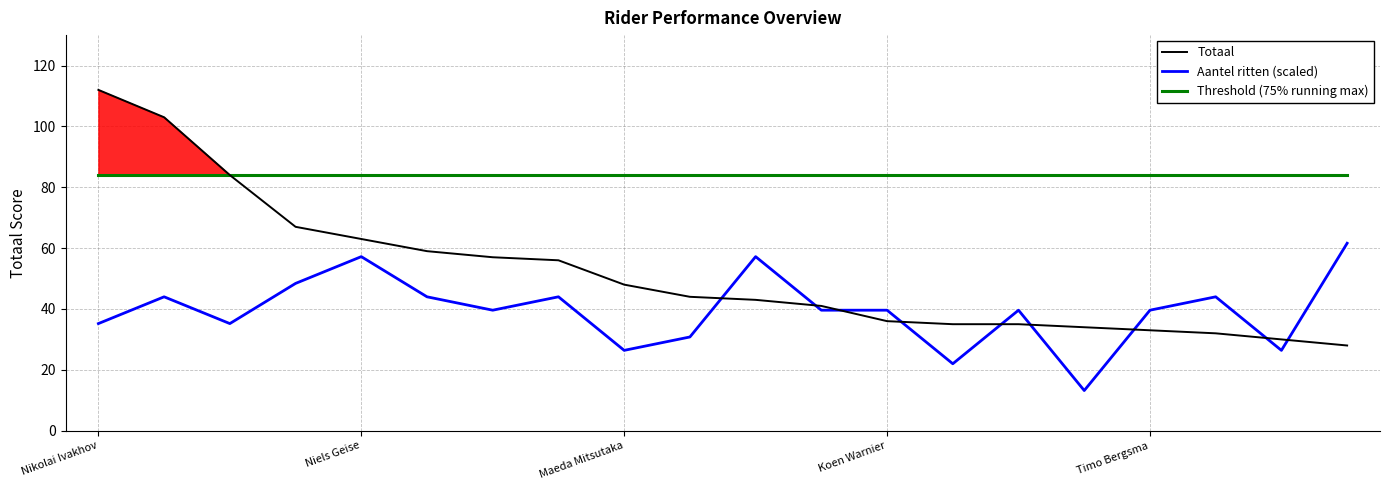

The Threshold (75% running max) series shows 18.9 at Timo Bergsma. True or false?

False